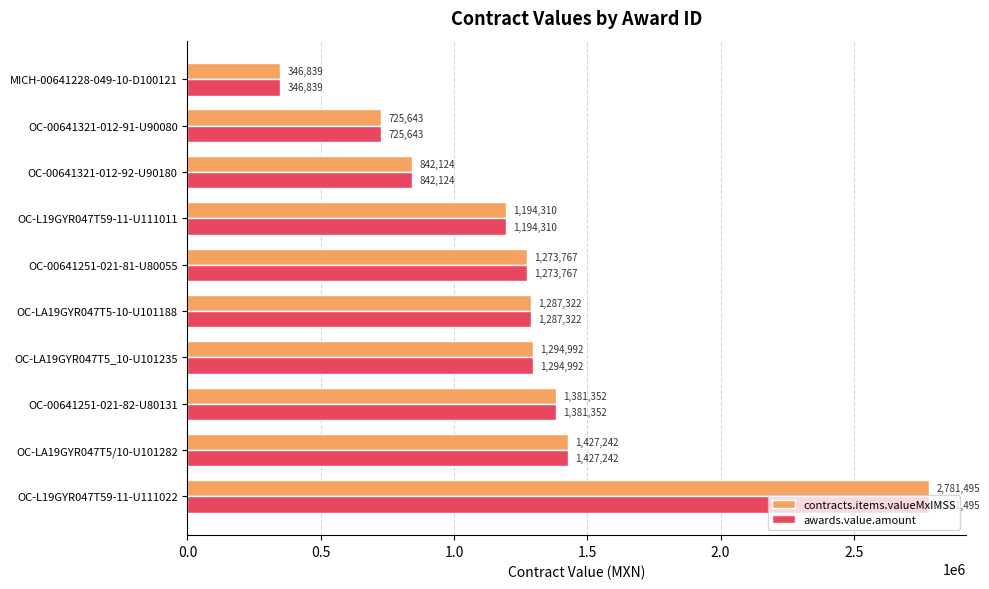

What is the lowest value of the awards.value.amount series?

346838.8